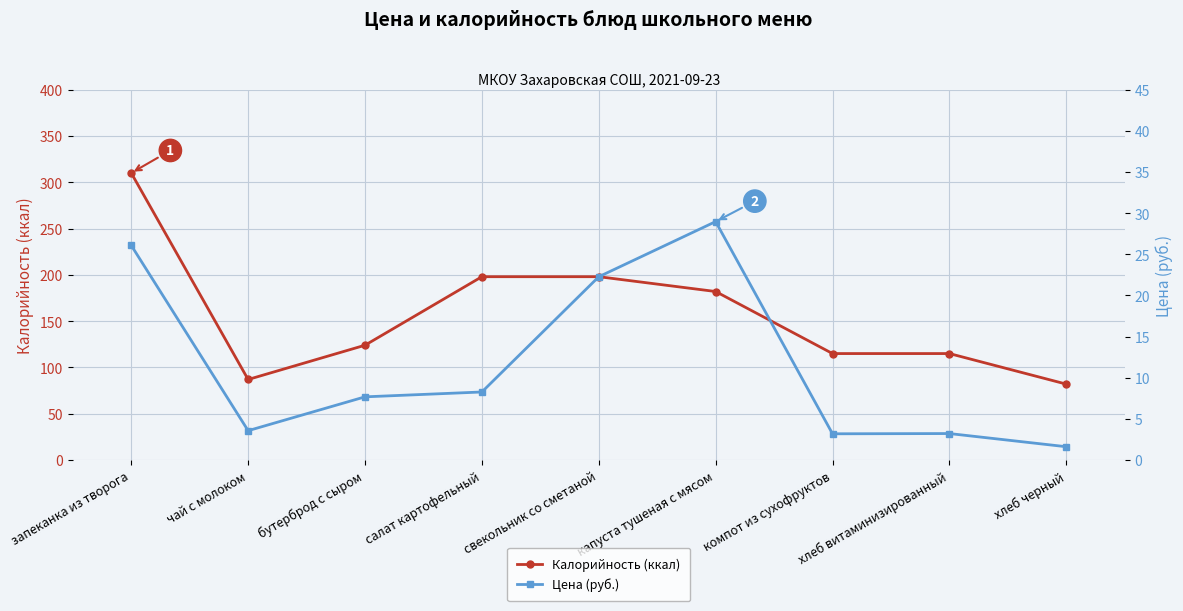

What is the difference between the maximum and second lowest values in the Цена (руб.) series?

25.8